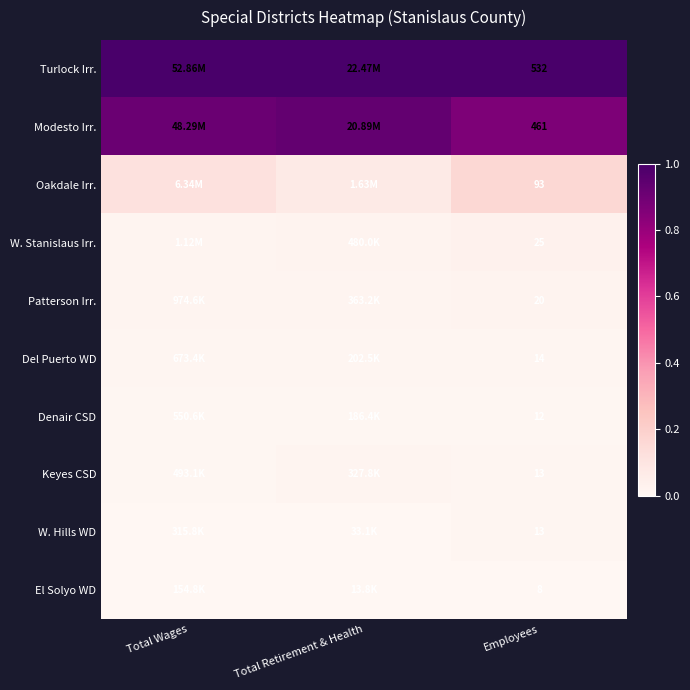

Which category has the highest value across all series?

Total Wages